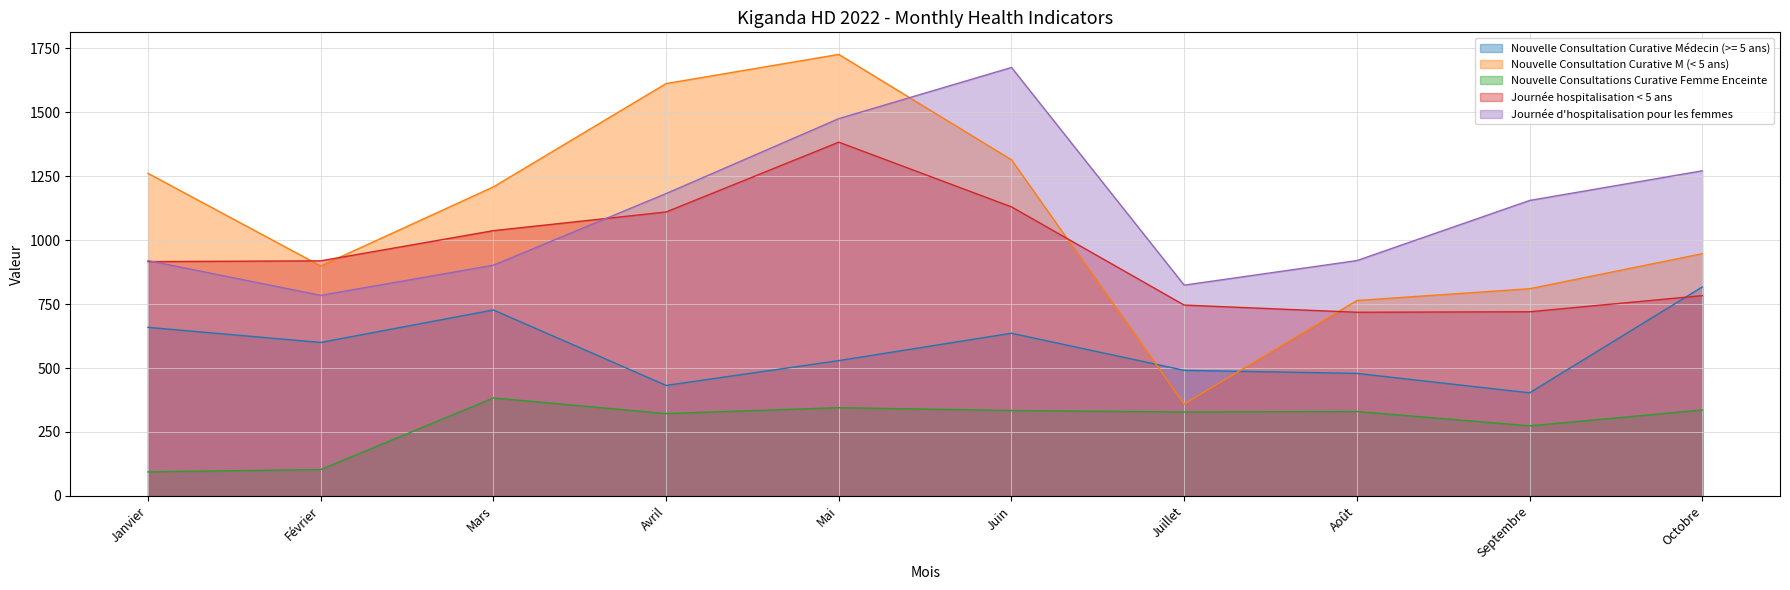

What is the smallest value displayed?

94